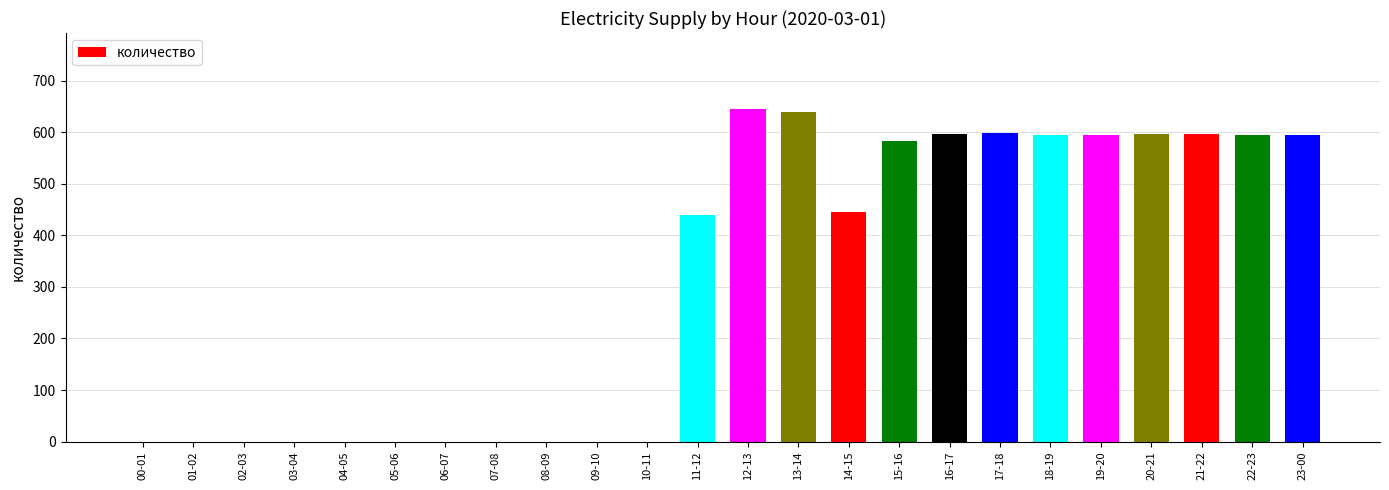

The chart shows a value of -374 at 04-05. True or false?

False